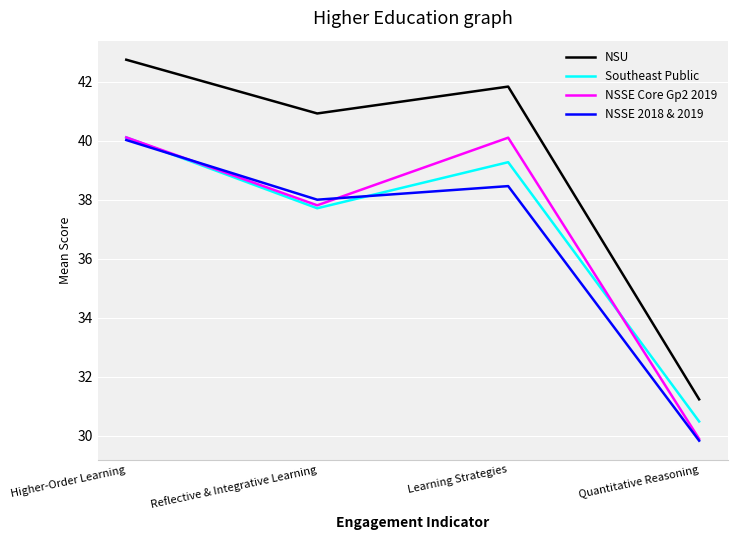

What is the total value across all series at Learning Strategies?

159.7